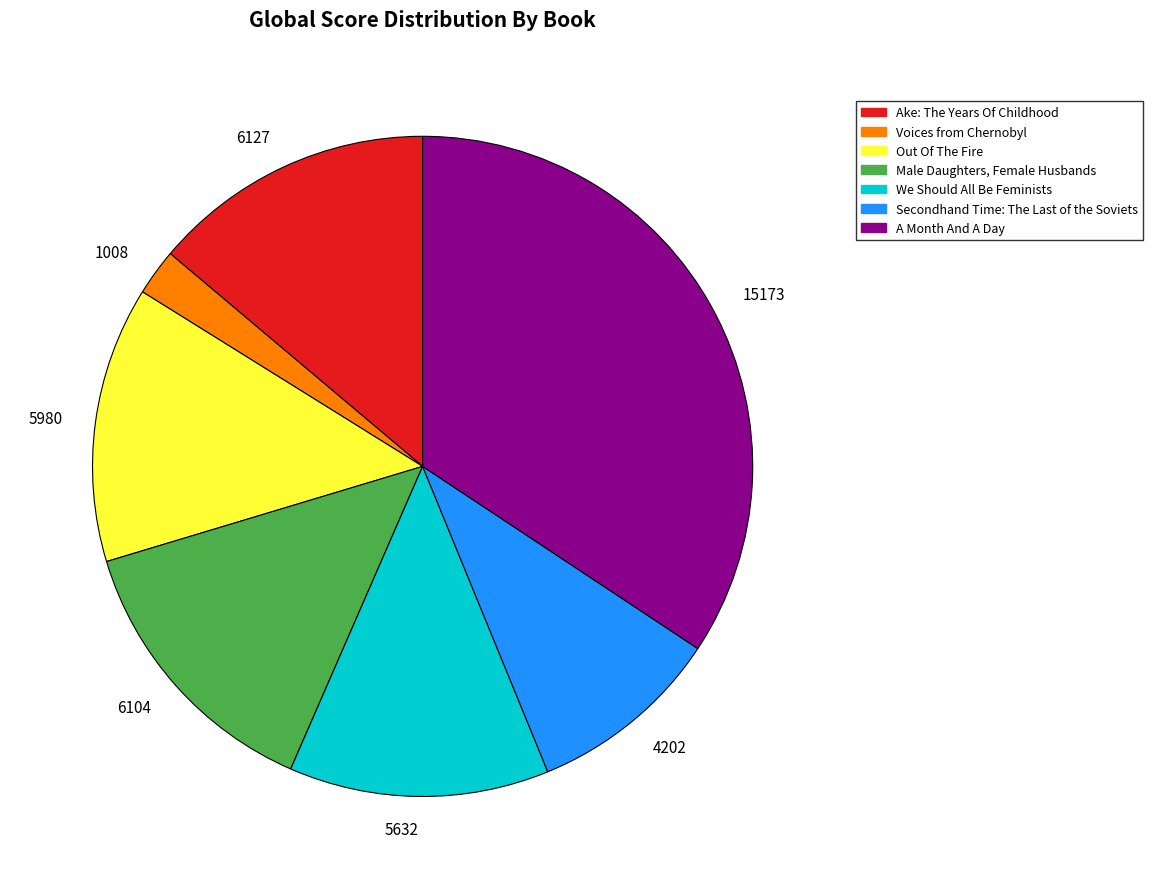

Between 15173 and 6104, which is larger?

15173